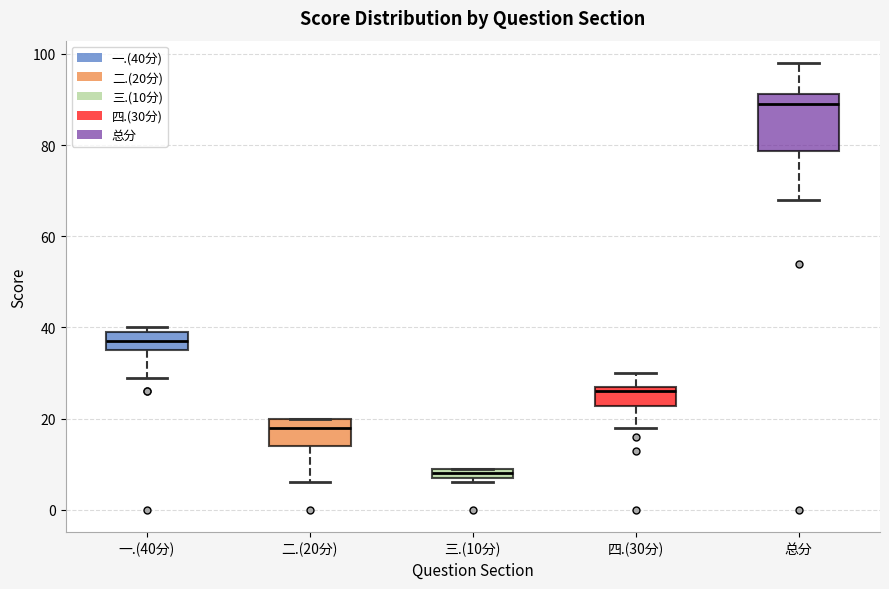

Which box is the tallest, from its lower edge to its upper edge?

总分